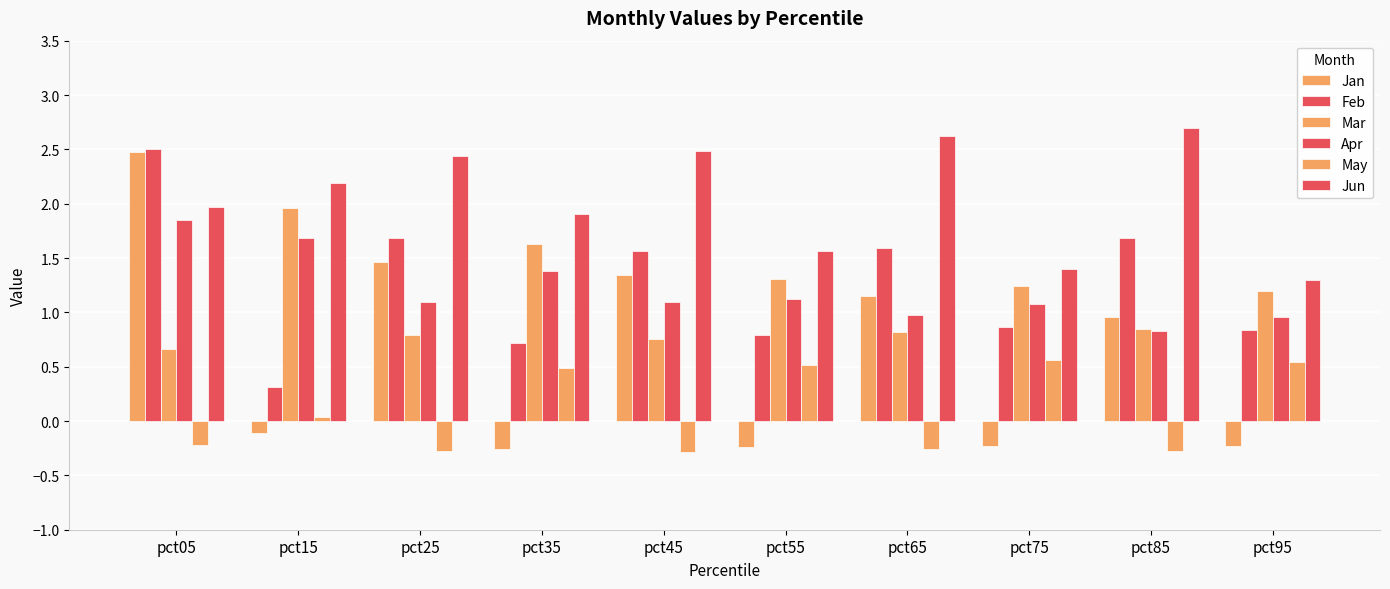

What is the difference between the highest and lowest values at pct45?

2.8